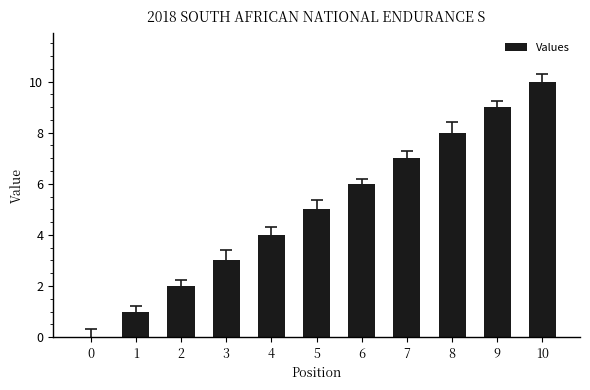

The value at 4 is 4. True or false?

True